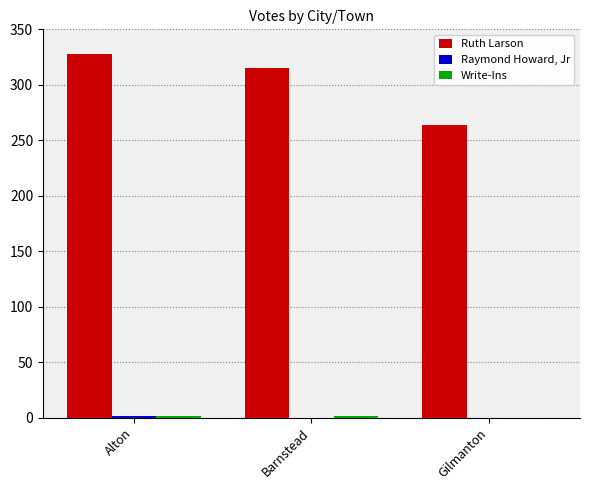

What is the spread (max minus min) of values at Gilmanton?

264